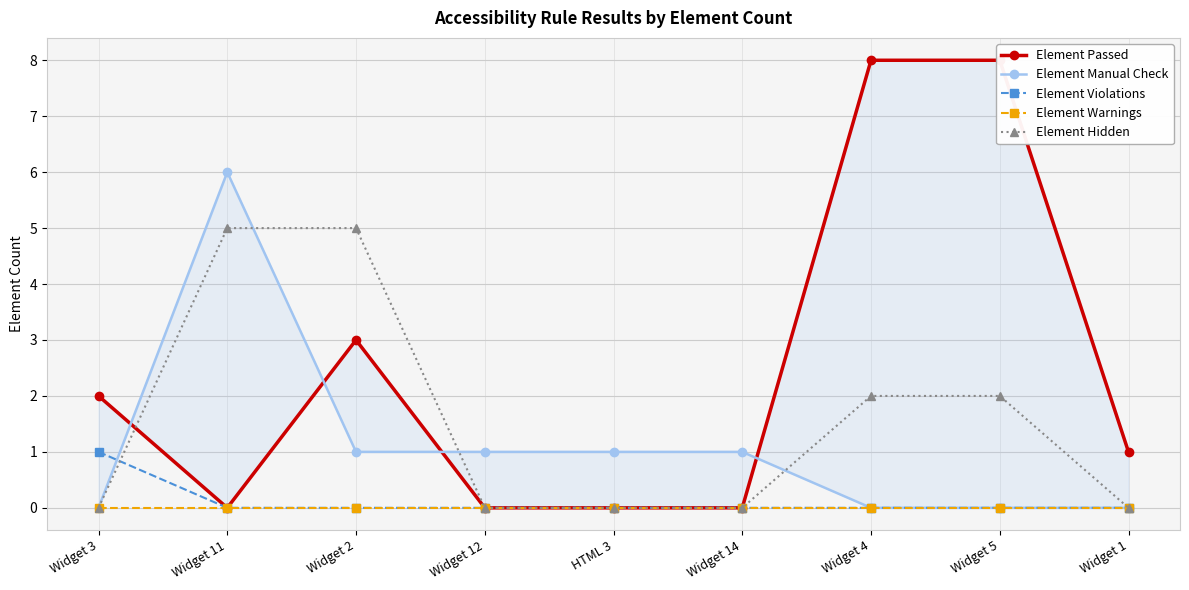

Count the number of data series in this chart.

5